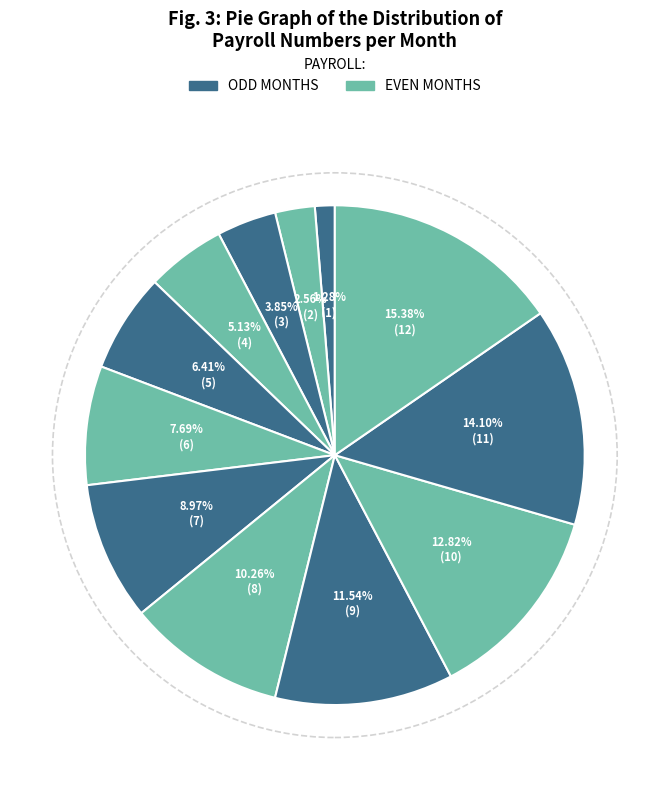

What is the largest slice in the pie chart?

December